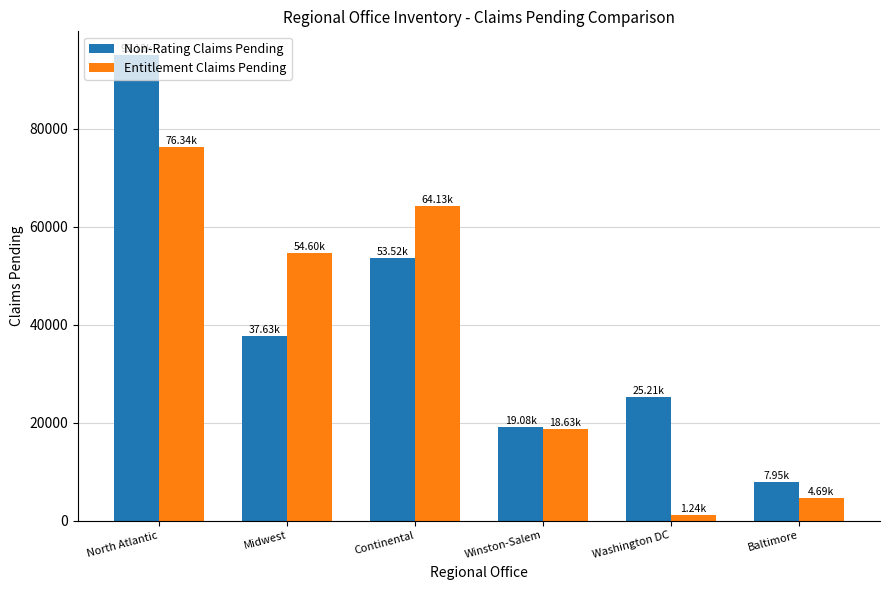

What is the label of the 3rd bar from the left?

Continental